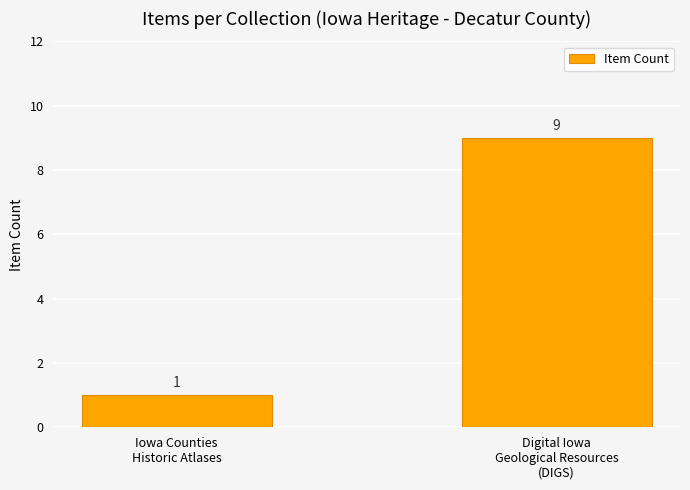

Rank the categories by value from lowest to highest.

Iowa Counties
Historic Atlases, Digital Iowa
Geological Resources
(DIGS)